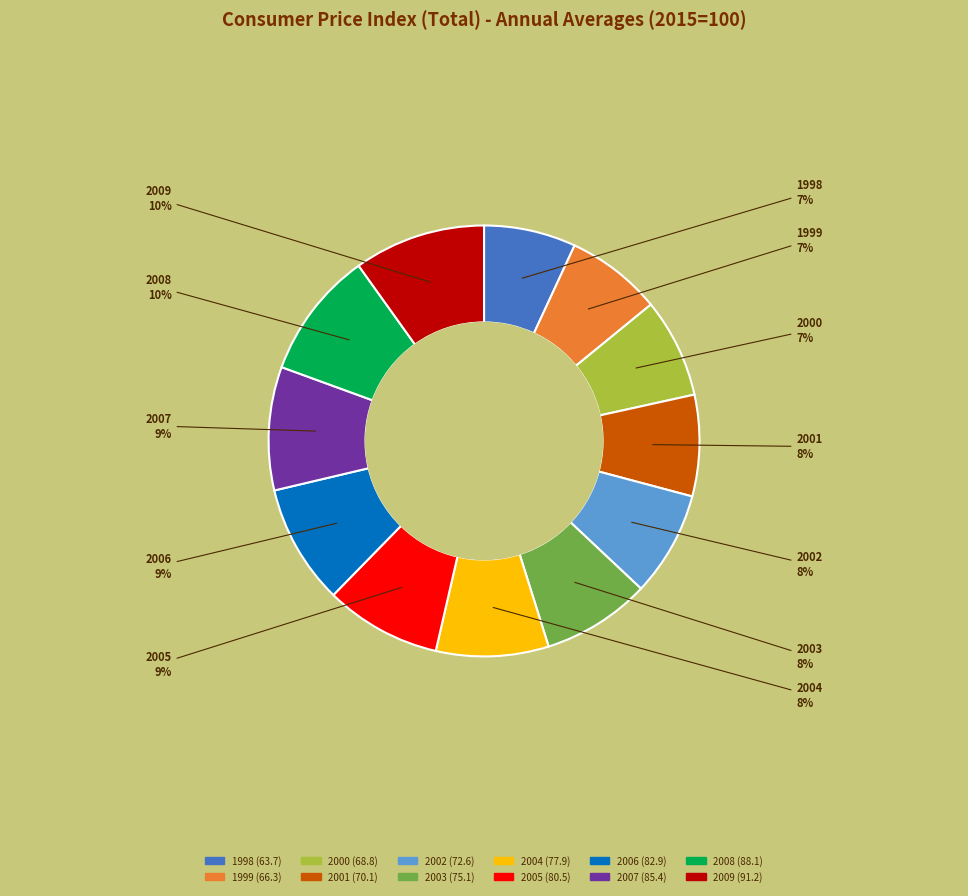

Count the number of slices in the pie.

12